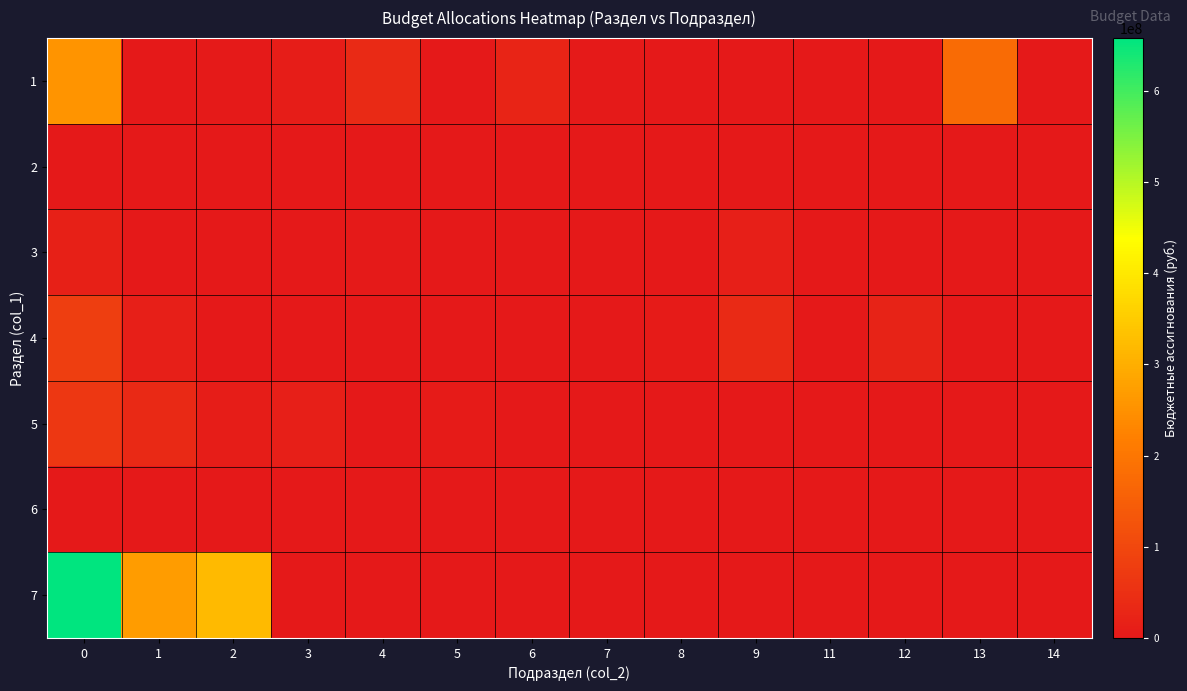

Reading left to right, transcribe all the data shown in this chart.

1: 0=255884287.6	1=0.0	2=3419596.0	3=9681137.8	4=38475986.6	5=3800.0	6=23263195.3	7=5000000.0	8=0.0	9=0.0	11=1000000.0	12=0.0	13=175040572.0	14=0.0
2: 0=1720400.0	1=0.0	2=0.0	3=1720400.0	4=0.0	5=0.0	6=0.0	7=0.0	8=0.0	9=0.0	11=0.0	12=0.0	13=0.0	14=0.0
3: 0=17466269.4	1=0.0	2=0.0	3=0.0	4=3518100.0	5=0.0	6=0.0	7=0.0	8=0.0	9=13871919.4	11=0.0	12=0.0	13=0.0	14=76250.0
4: 0=79919055.6	1=14649380.7	2=0.0	3=0.0	4=0.0	5=762100.0	6=0.0	7=0.0	8=6766350.7	9=36680224.3	11=0.0	12=21061000.0	13=0.0	14=0.0
5: 0=64584155.2	1=34202851.2	2=9217299.1	3=15150513.0	4=0.0	5=6013491.8	6=0.0	7=0.0	8=0.0	9=0.0	11=0.0	12=0.0	13=0.0	14=0.0
6: 0=171800.0	1=0.0	2=0.0	3=0.0	4=0.0	5=171800.0	6=0.0	7=0.0	8=0.0	9=0.0	11=0.0	12=0.0	13=0.0	14=0.0
7: 0=657974060.6	1=268591041.9	2=320818436.4	3=0.0	4=0.0	5=0.0	6=0.0	7=0.0	8=0.0	9=0.0	11=0.0	12=0.0	13=0.0	14=0.0